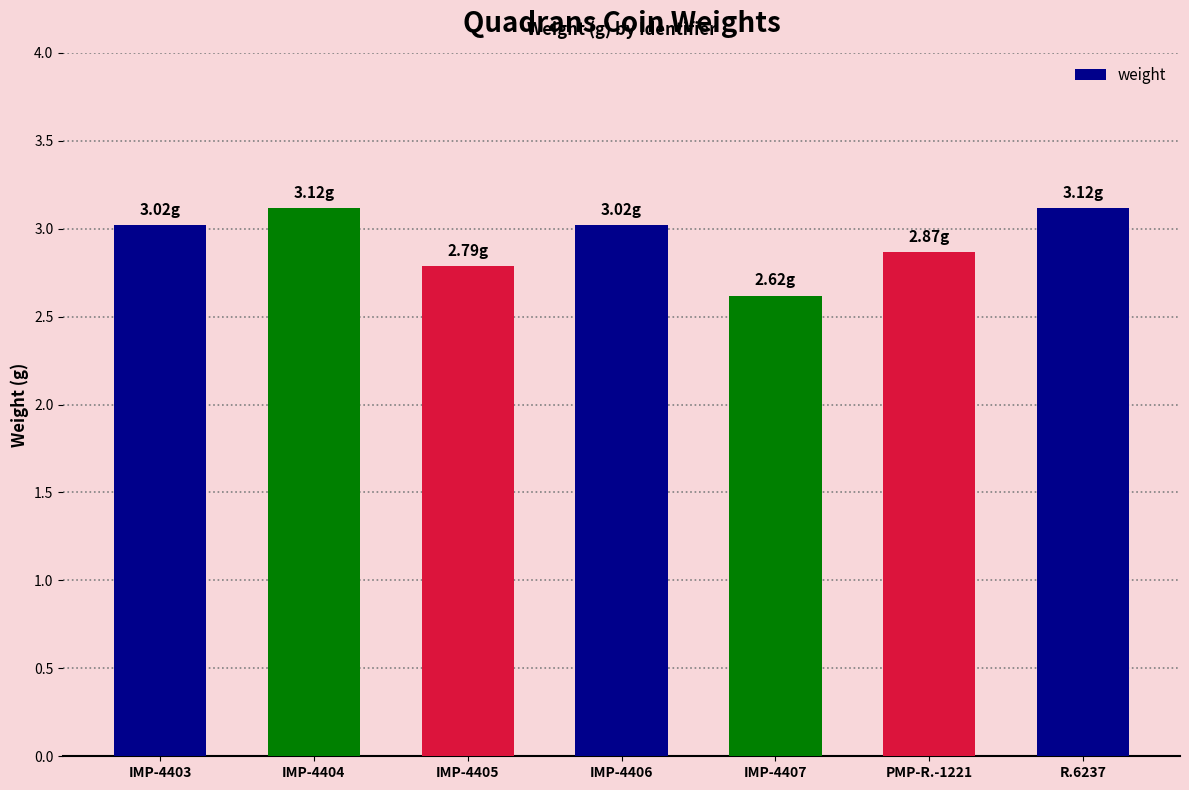

Reading left to right, transcribe all the data shown in this chart.

IMP-4403=3.0	IMP-4404=3.1	IMP-4405=2.8	IMP-4406=3.0	IMP-4407=2.6	PMP-R.-1221=2.9	R.6237=3.1